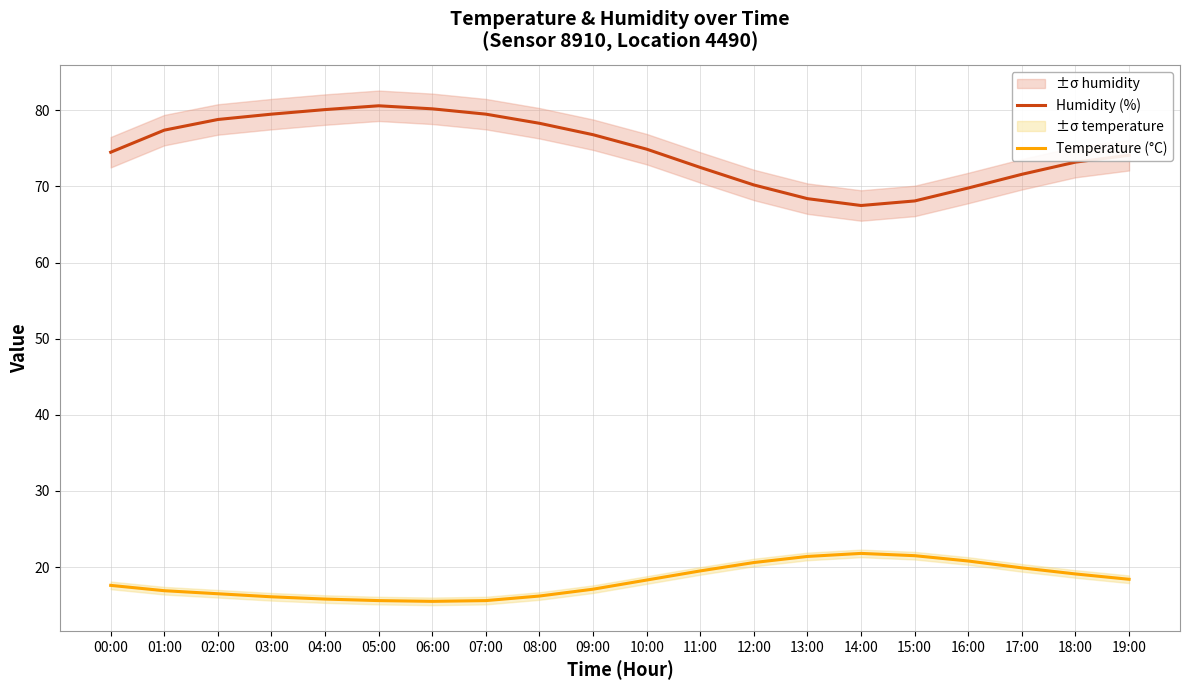

Which series has the widest spread of values?

Humidity (%)